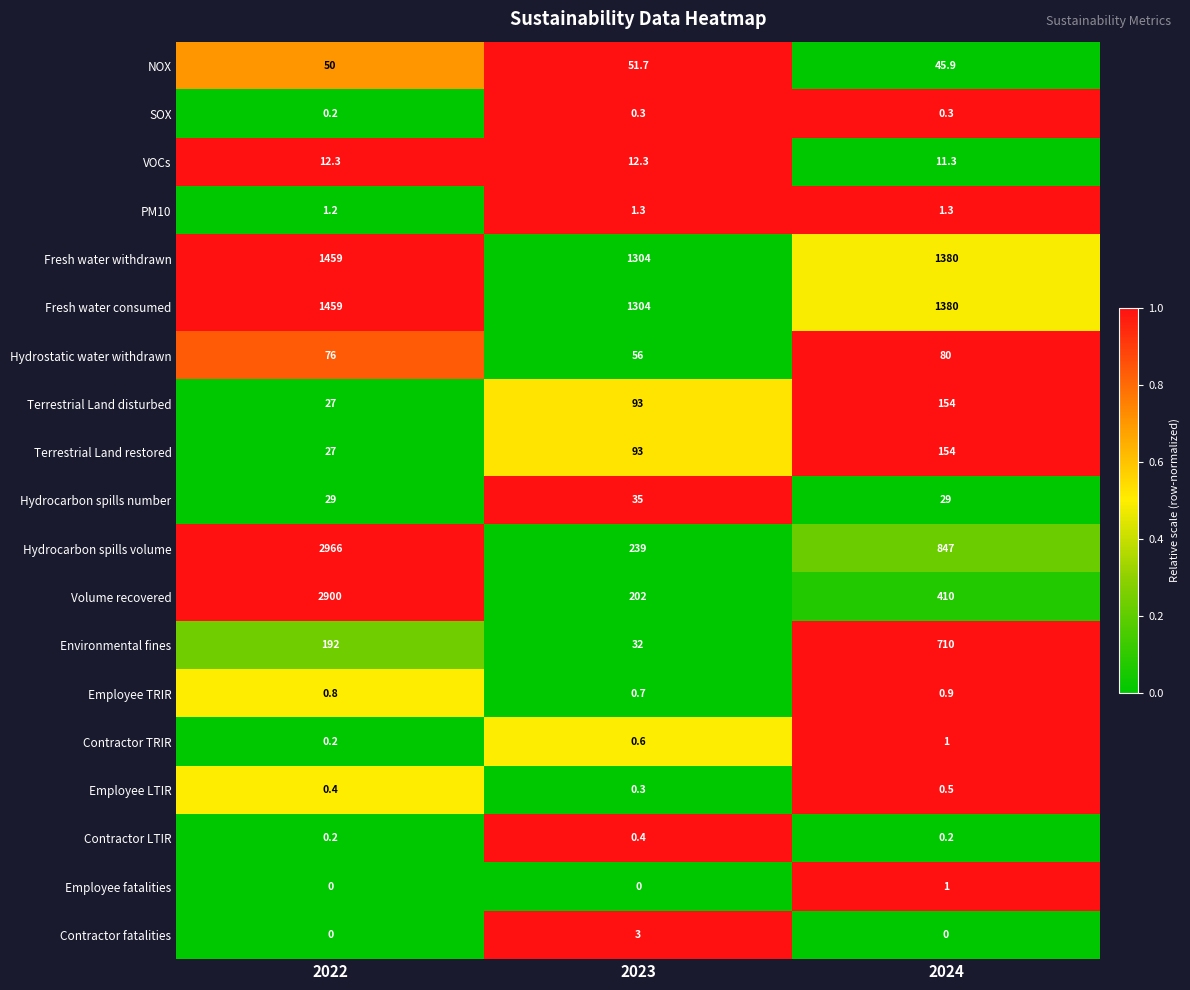

What is the lowest value of the Hydrostatic water withdrawn series?

56.0